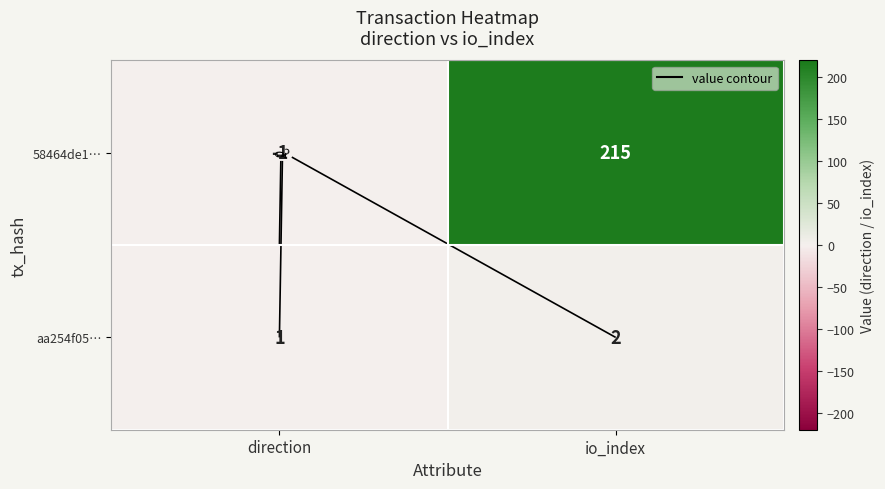

The aa254f05… series shows 1 at io_index. True or false?

False